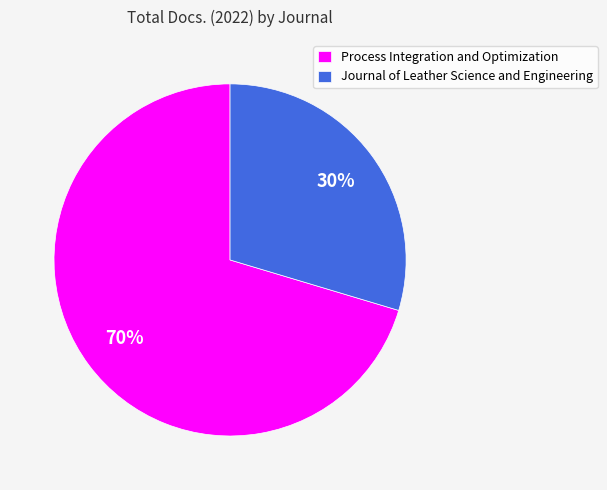

To the nearest percent, what portion does Process Integration and Optimization represent?

70%